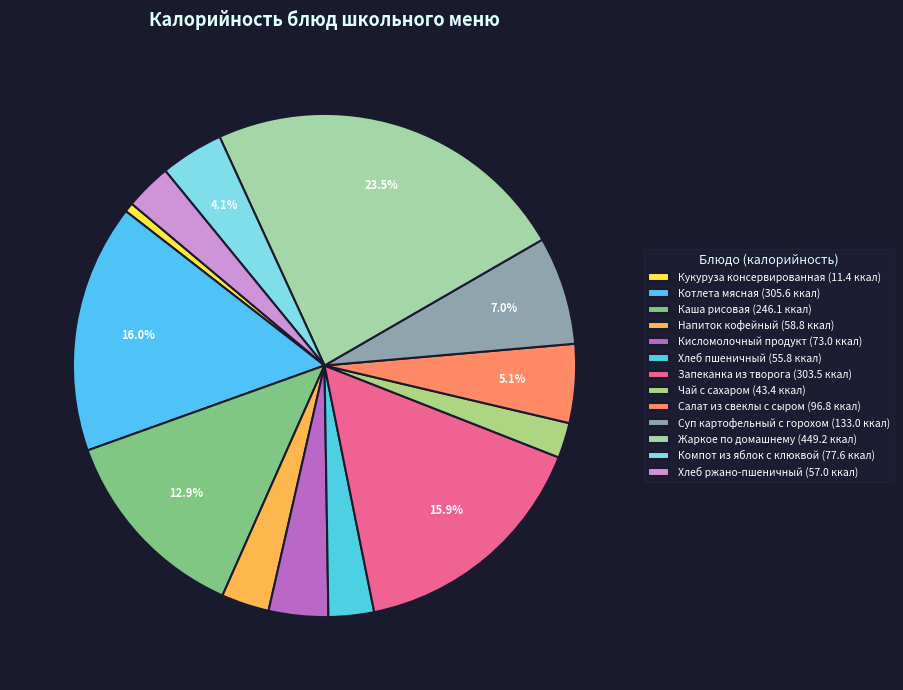

Count the number of slices in the pie.

13